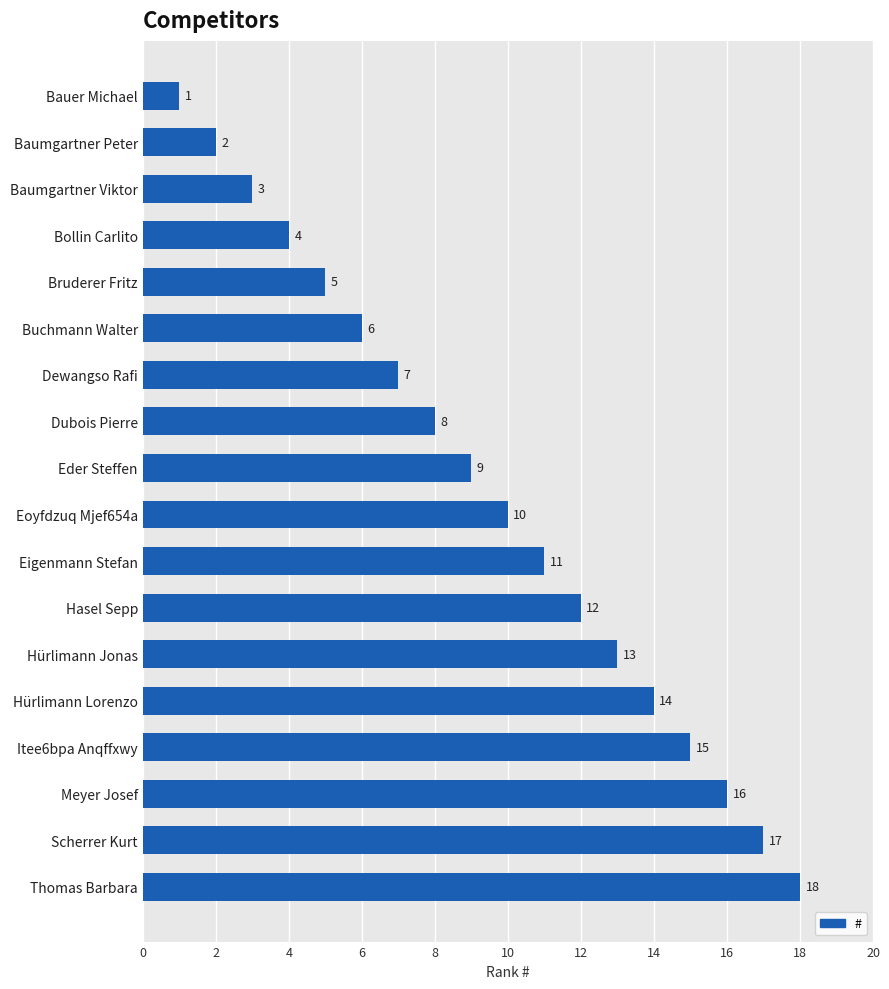

What value does the data have at Hürlimann Lorenzo?

14